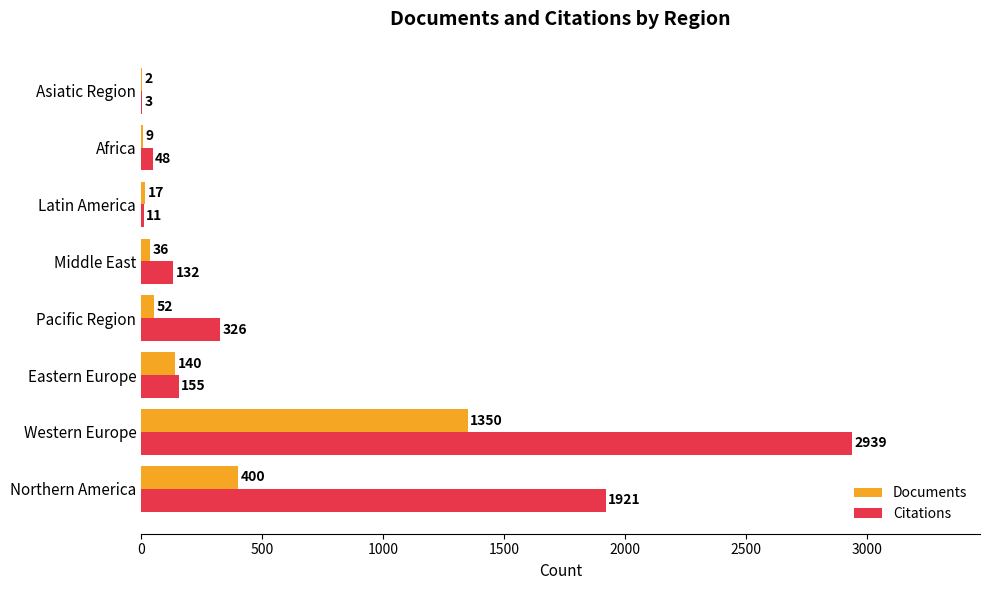

Which category has the highest value in the Citations series?

Western Europe